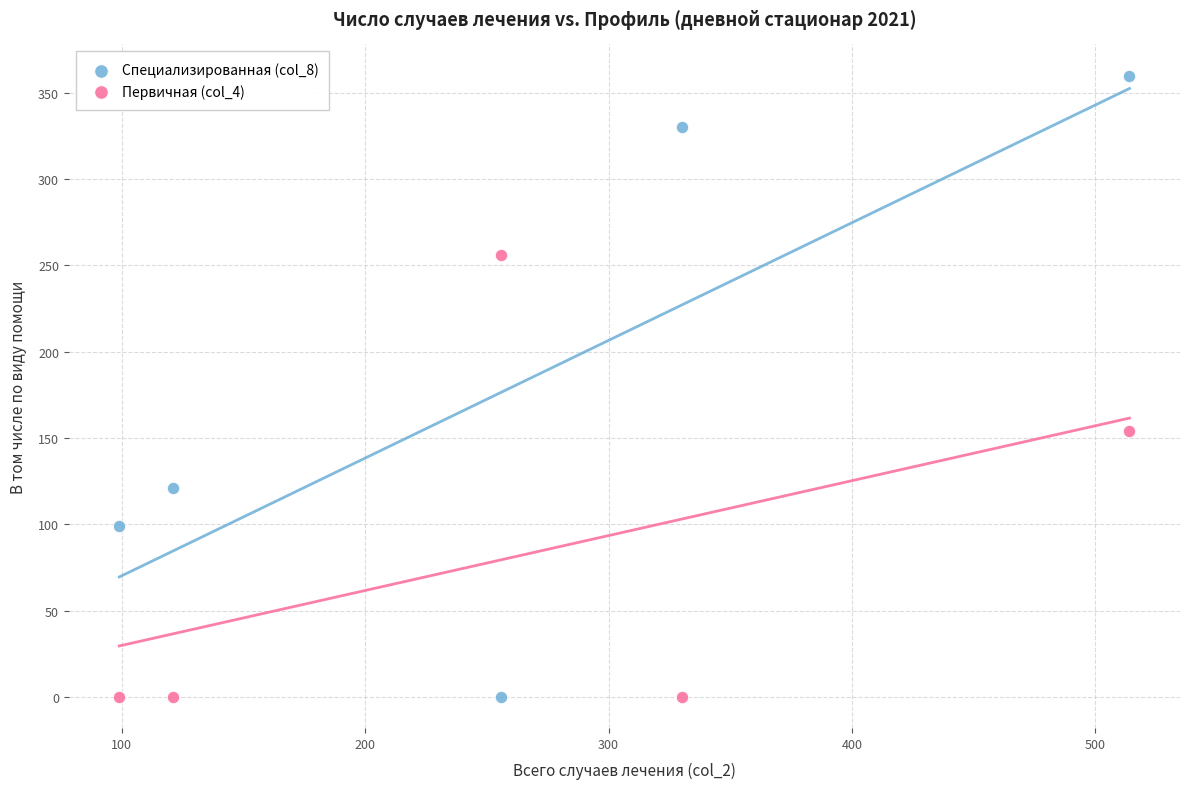

Across all data points, what is the range of Y values (max minus min)?

360